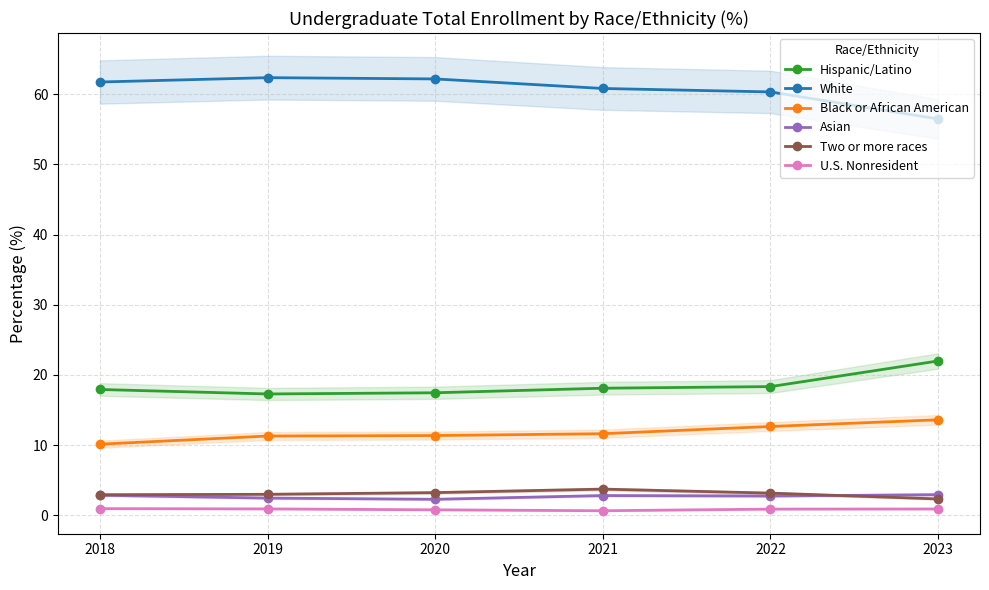

How many values in the White series exceed 61?

3